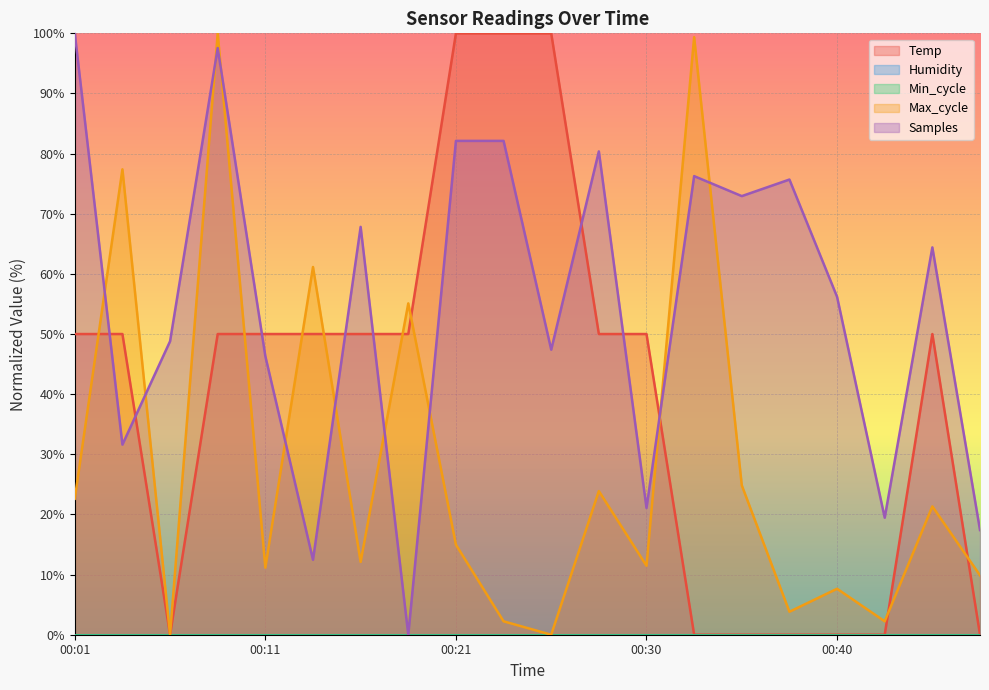

Count the Temp values in the range 0 to 50.

17